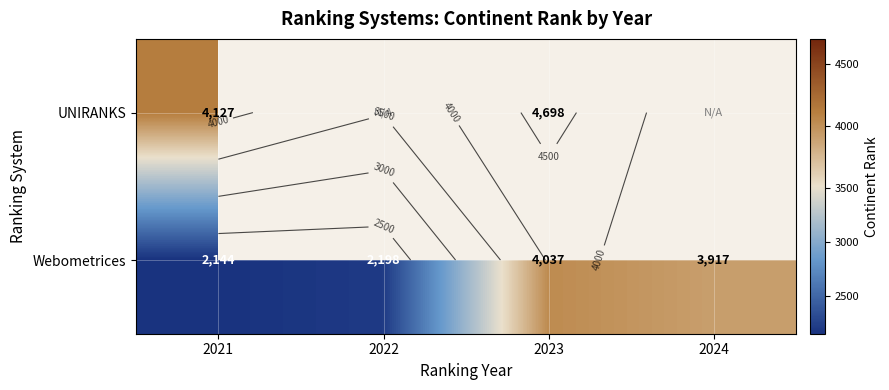

At which category does the chart reach its peak across all series?

2023